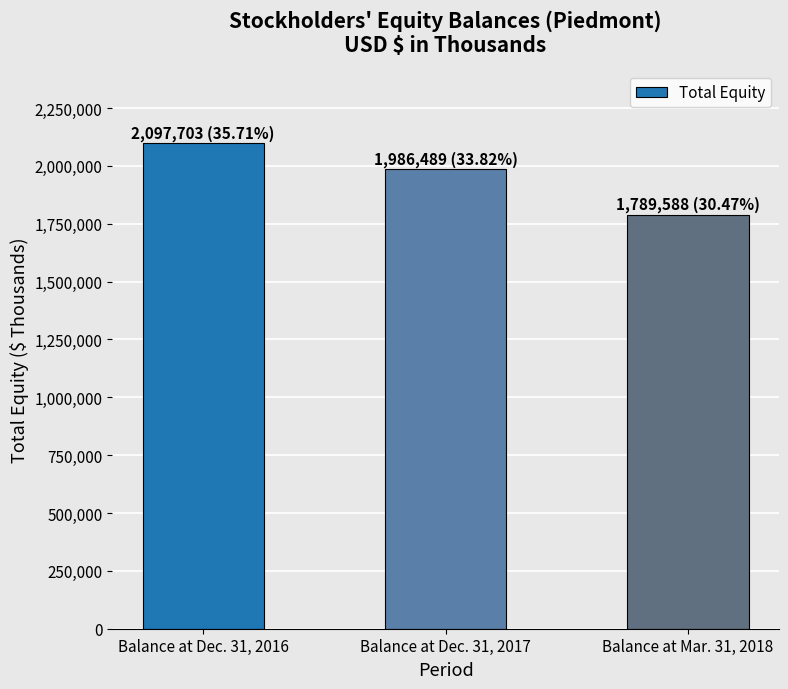

What is the label of the 1st bar from the right?

Balance at Mar. 31, 2018